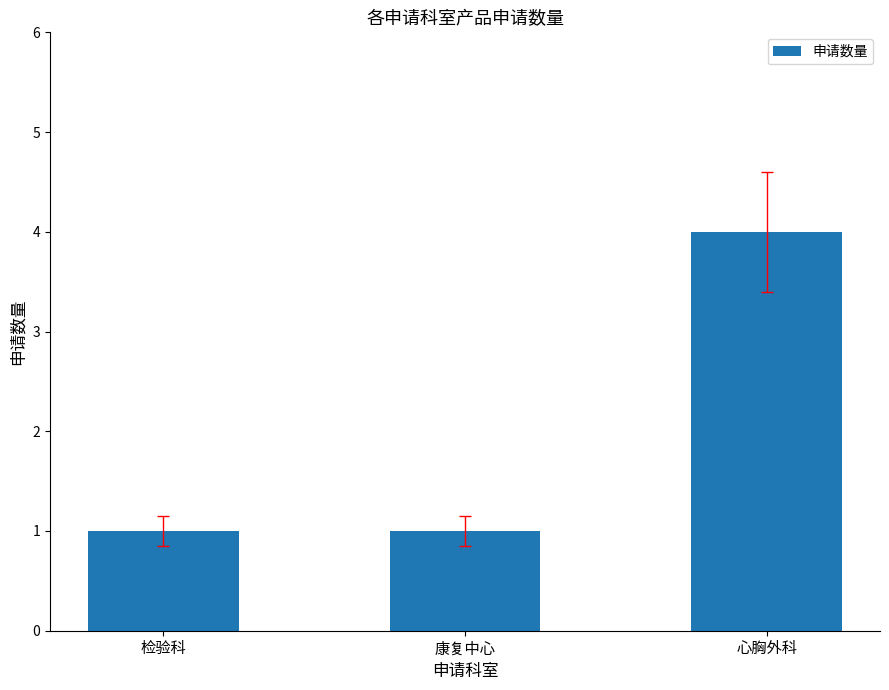

The value at 康复中心 is 0. True or false?

False